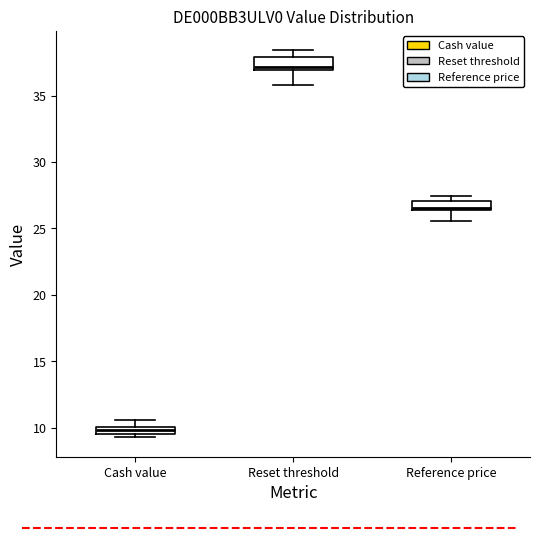

Where is the lower edge of the box for Reset threshold on the y-axis? The values are not printed on the chart, so give them approximately, as read against the axis.

37.0